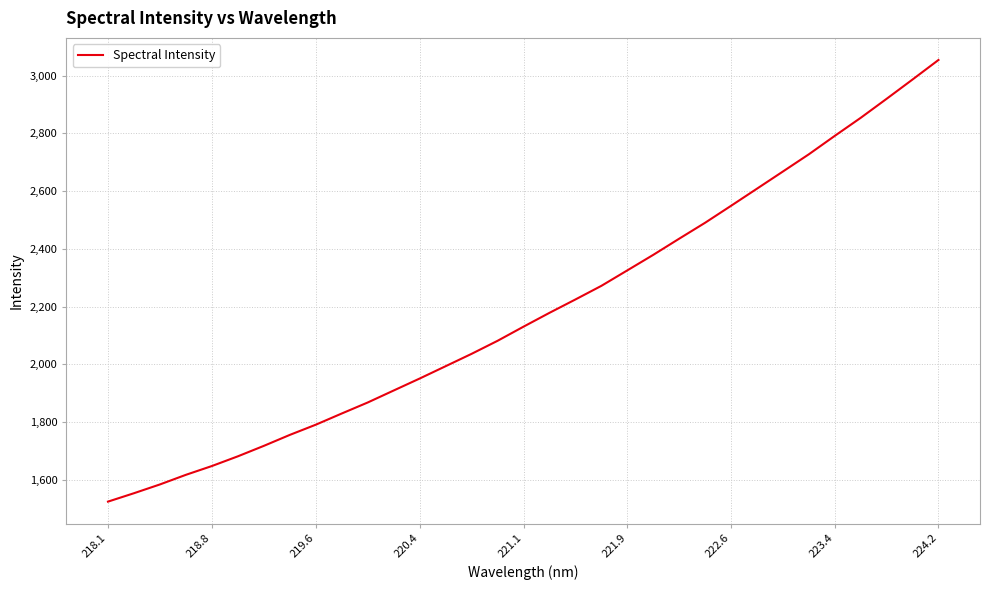

What is the difference between the maximum and minimum values?

1529.6